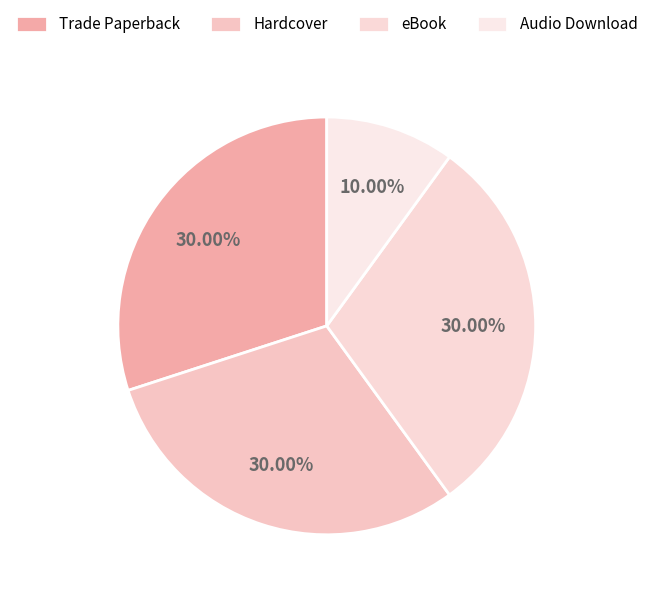

Which slice is the largest?

Trade Paperback